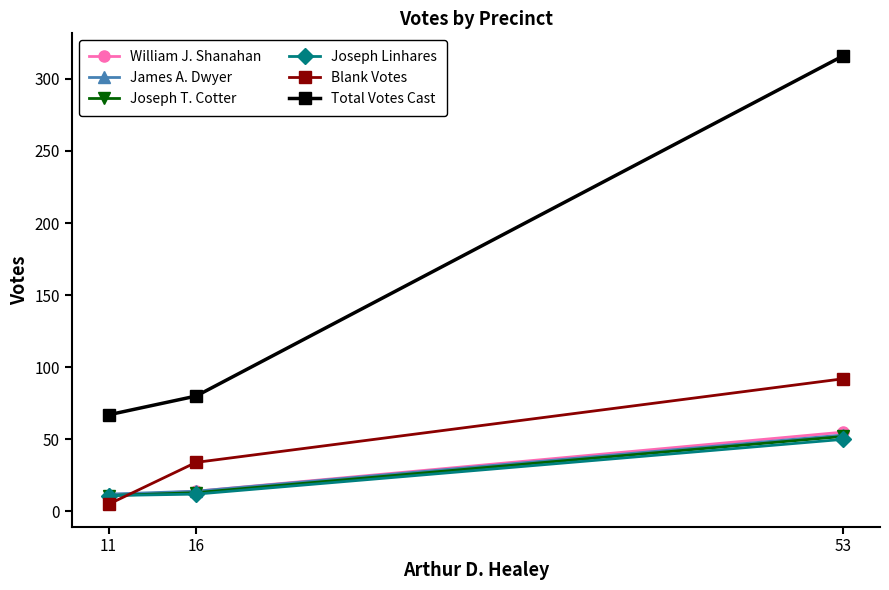

What are all the series names shown in the legend?

William J. Shanahan, James A. Dwyer, Joseph T. Cotter, Joseph Linhares, Blank Votes, Total Votes Cast